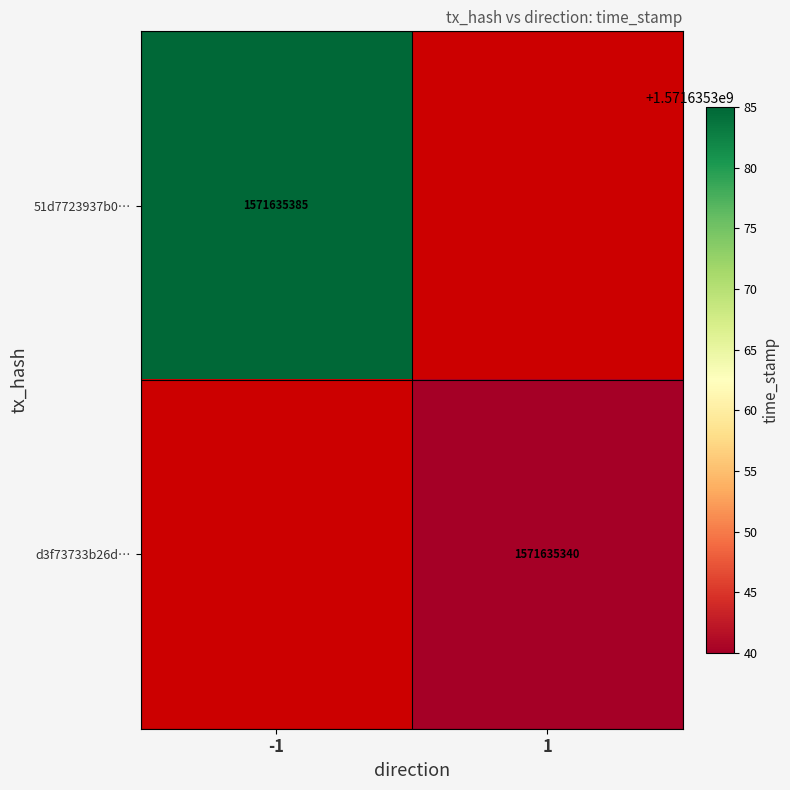

What is the difference between the maximum and minimum values in the d3f73733b26d5e85c68bd330cb72a84f31146a0 series?

1571635339